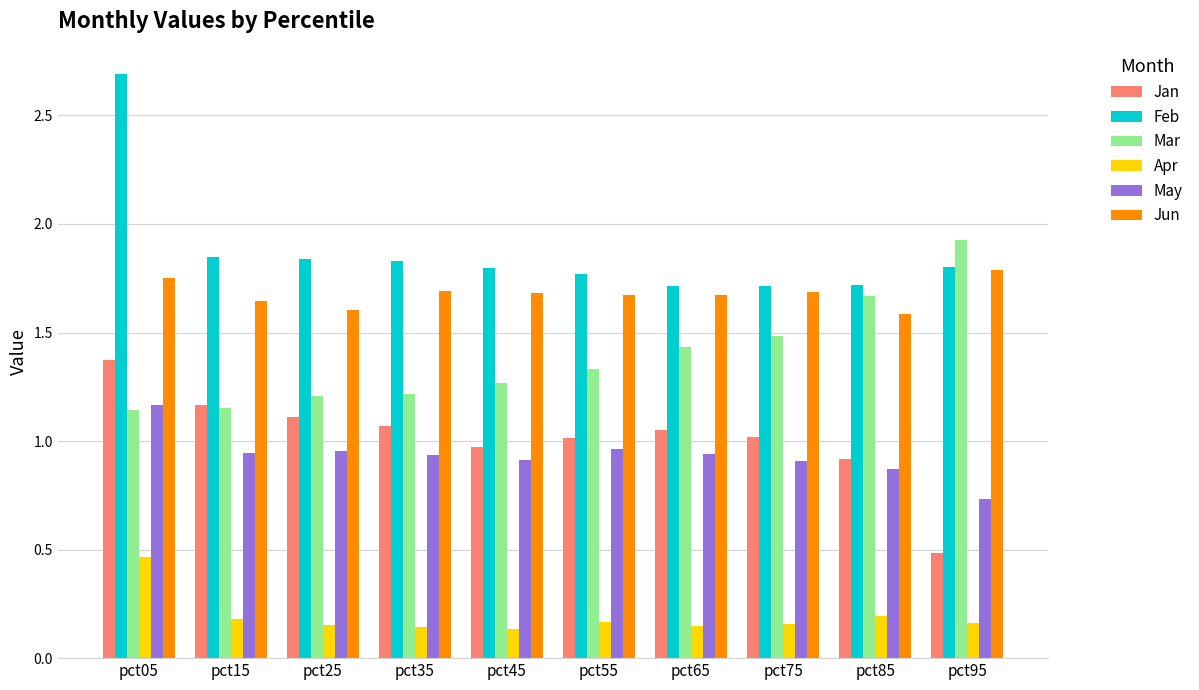

List the series in order of their peak value, highest first.

Feb, Mar, Jun, Jan, May, Apr